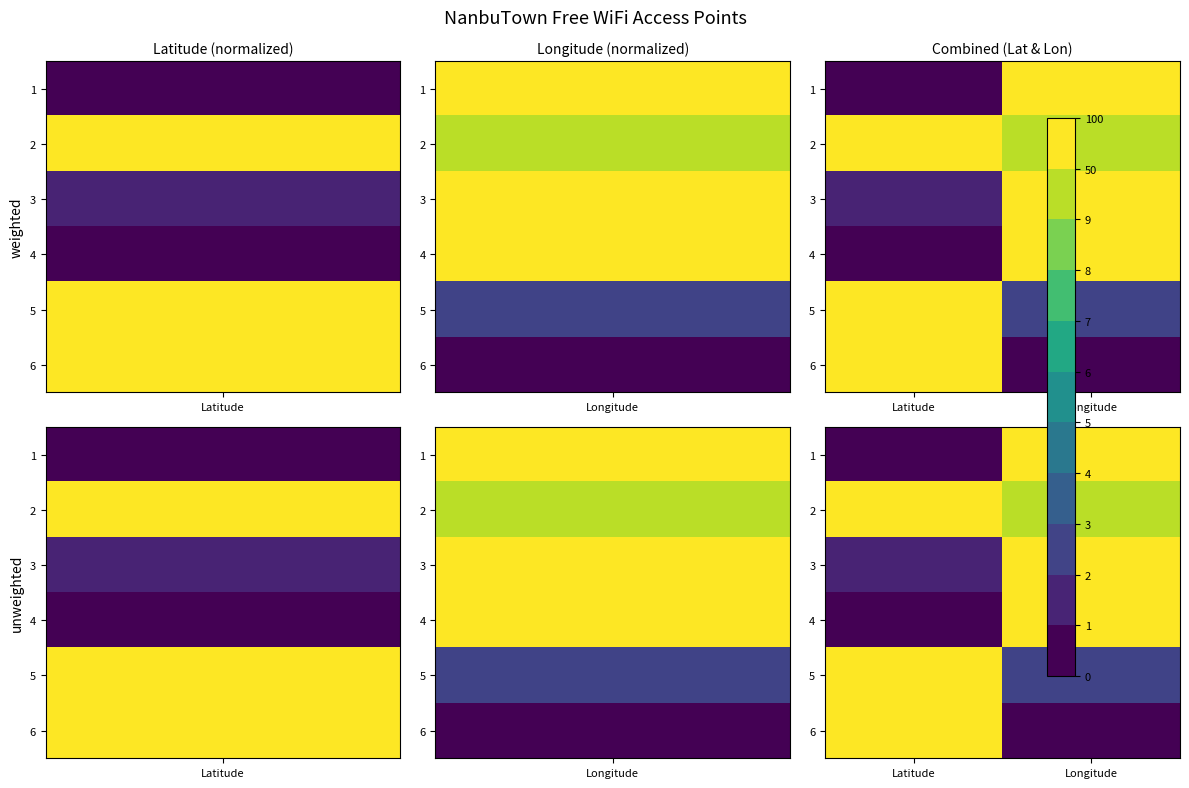

The value of 5 at Longitude is 2.4. True or false?

True